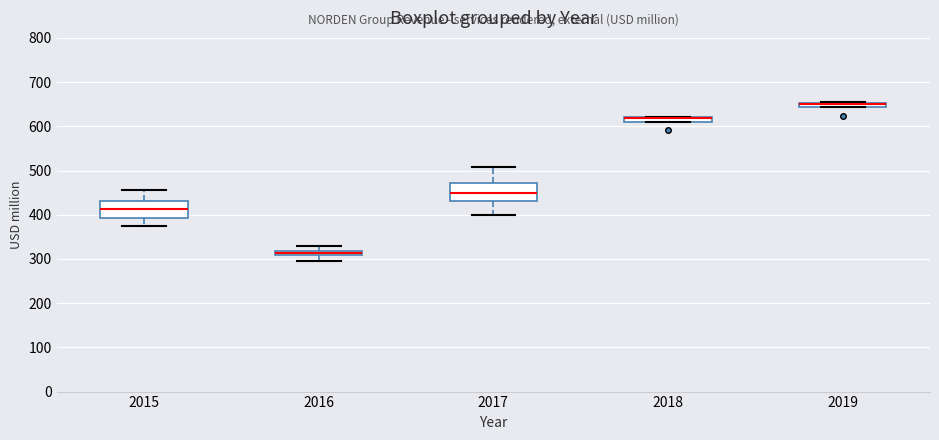

Where is the upper edge of the box at x = 2019 on the y-axis? The values are not printed on the chart, so give them approximately, as read against the axis.

650